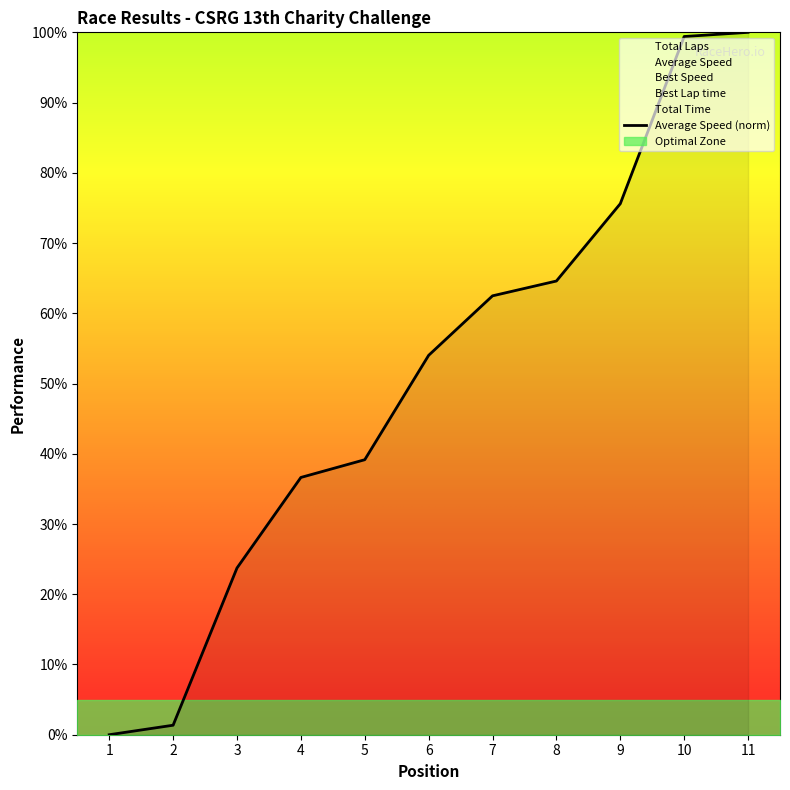

Rank the categories by value from highest to lowest.

11, 10, 9, 8, 7, 6, 5, 4, 3, 2, 1